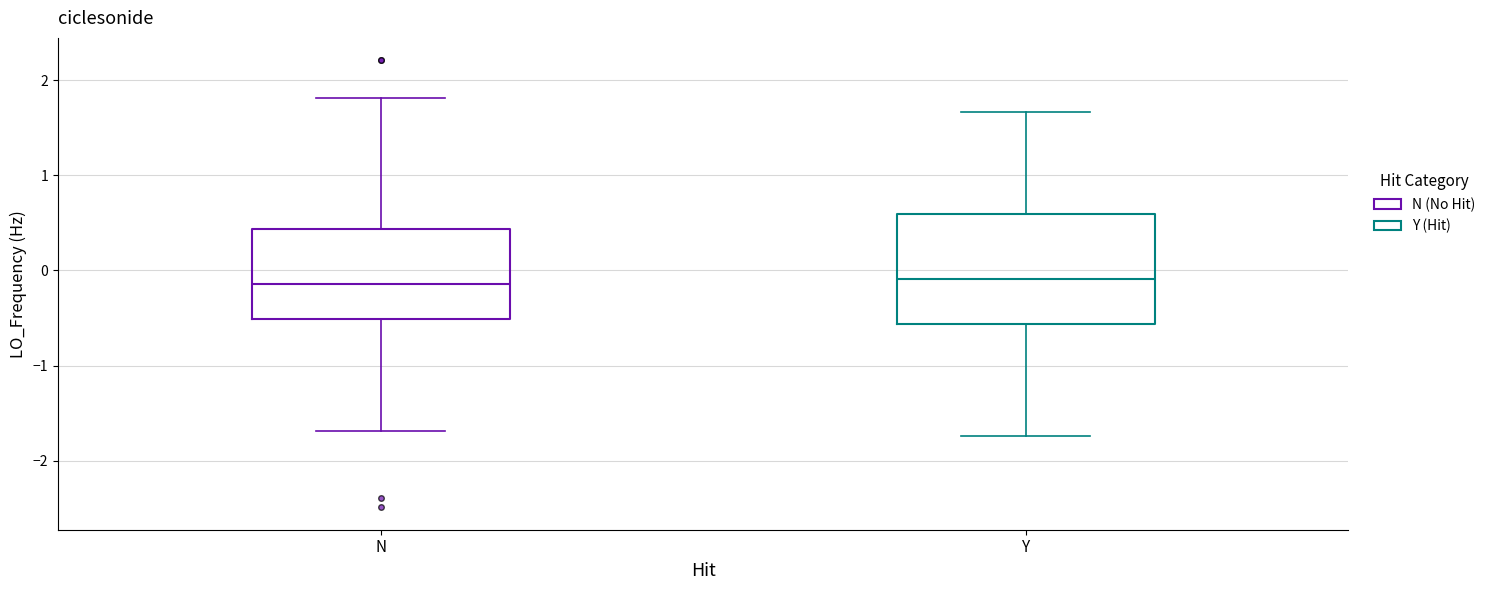

Which box is the tallest, from its lower edge to its upper edge?

Y